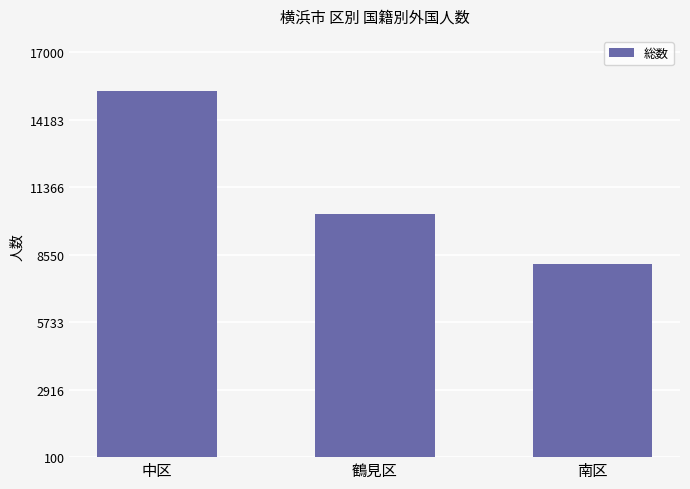

Count the values in the range 8179 to 15379.

3